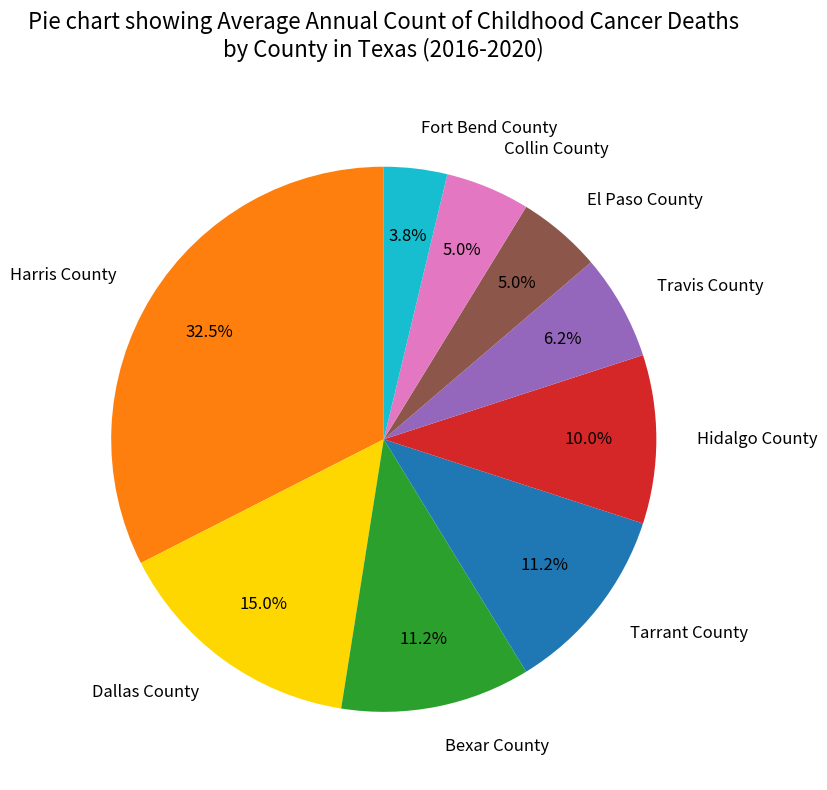

True or false: Dallas County accounts for 15% of the total.

True